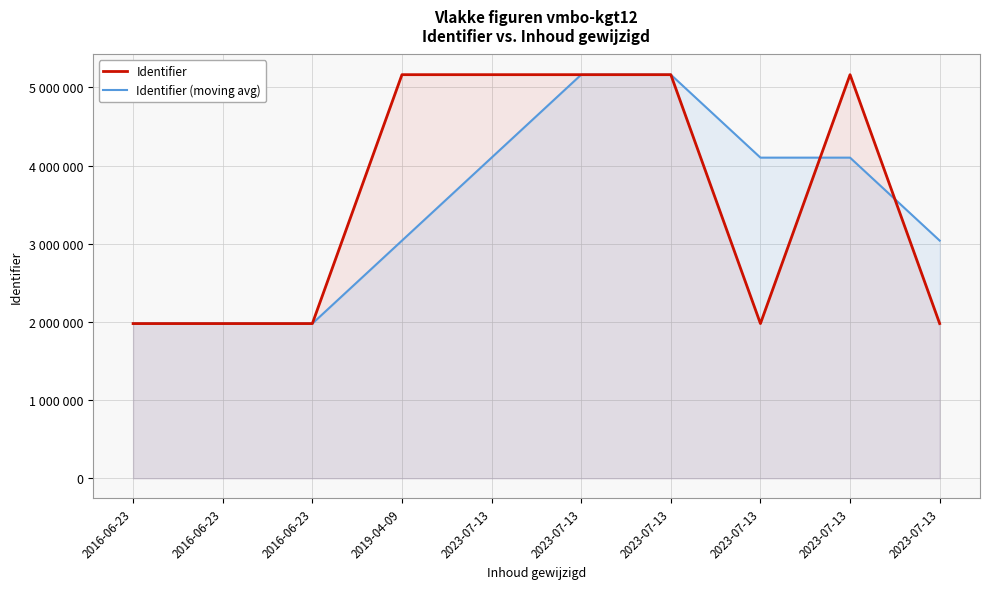

Which category has the highest value in the Identifier (moving avg) series?

2023-07-13